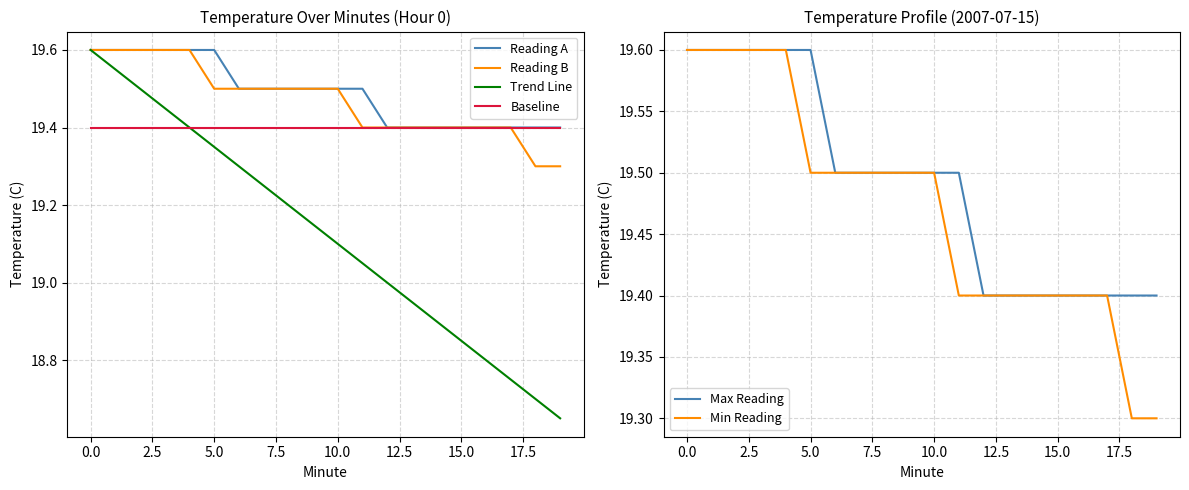

Which series has the widest spread of values?

Trend Line